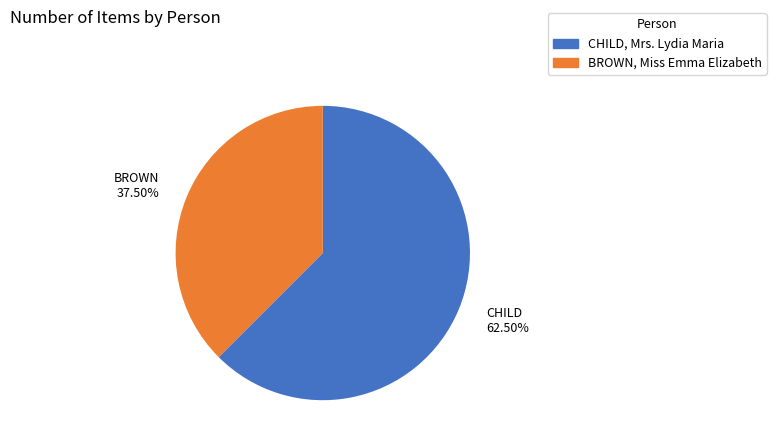

Which slice is the largest?

CHILD, Mrs. Lydia Maria